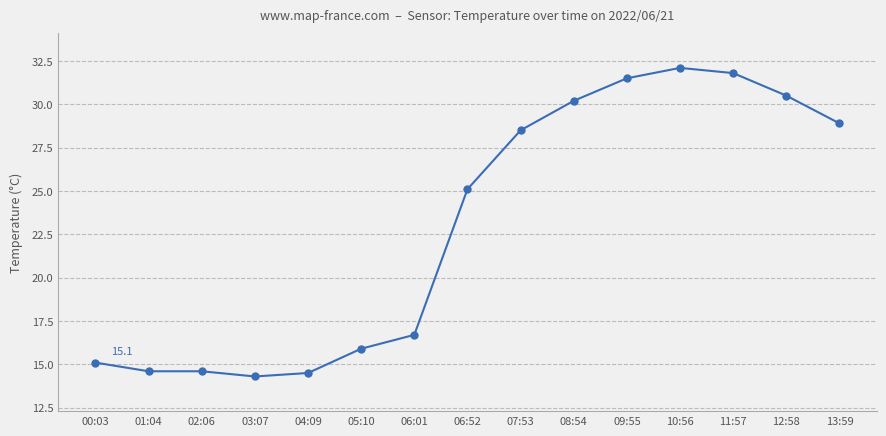

True or false: there are more than 0 points higher than both neighbors.

True